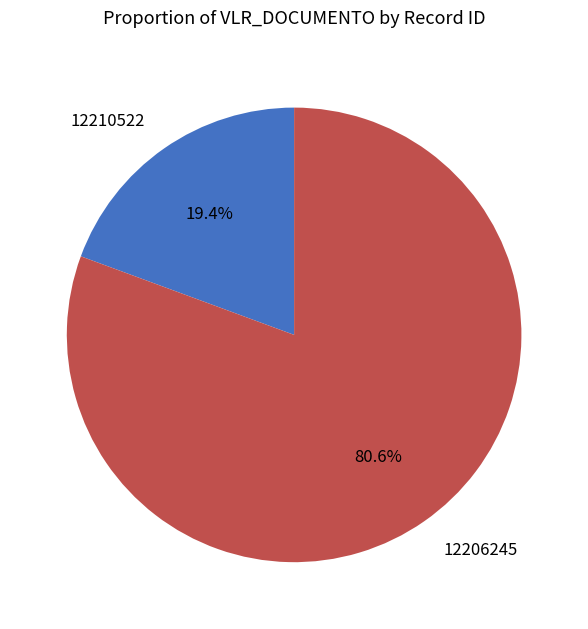

Is it true that 12210522 is 19% of the pie?

True